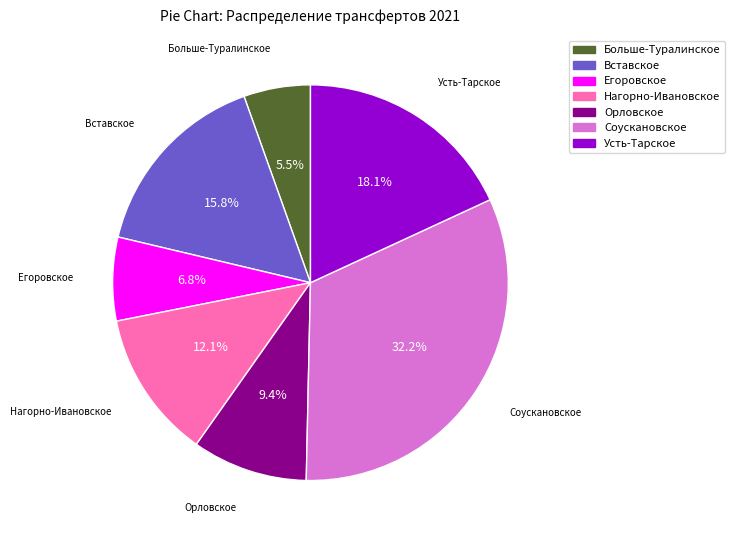

What is the ratio of the value at Соускановское to the value at Орловское?

3.4